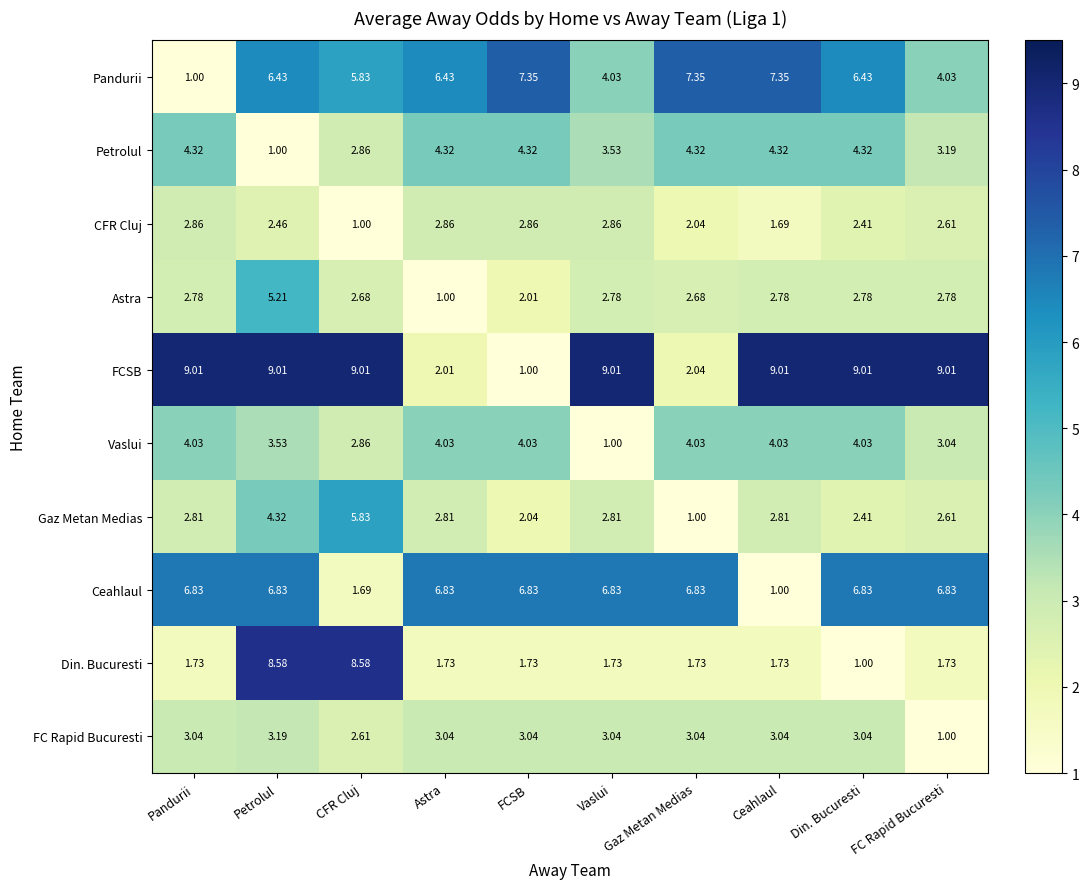

Where does the Gaz Metan Medias series first go above 2?

Pandurii